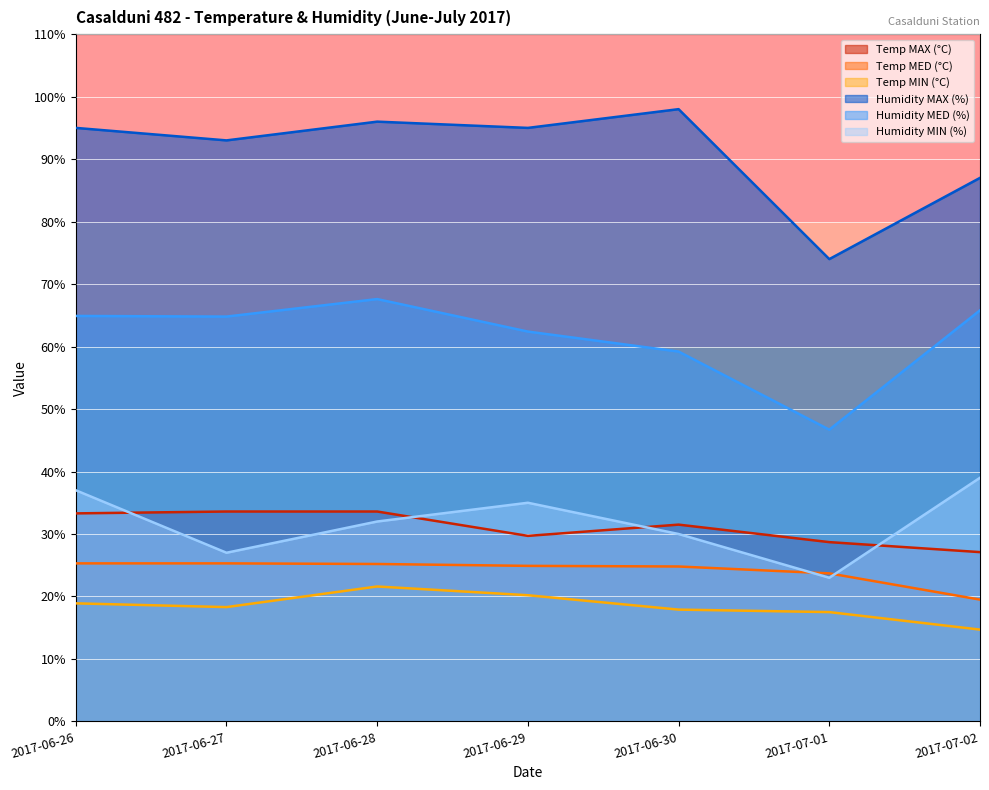

At how many categories does at least one series exceed 39?

7